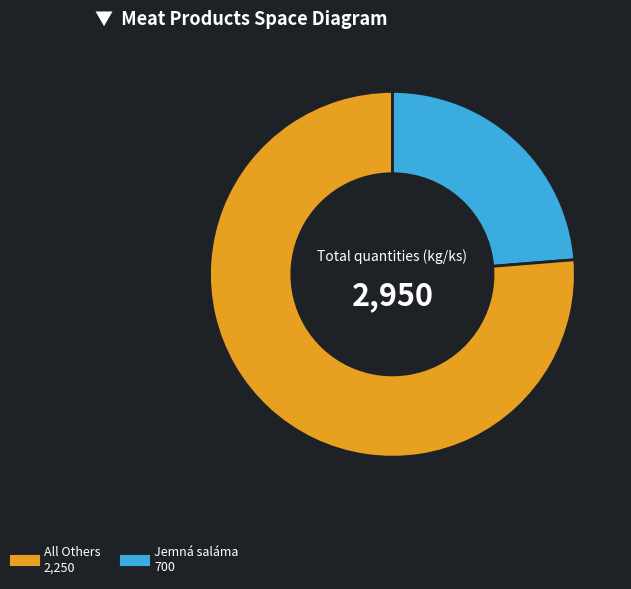

Does any single category account for the majority?

Yes